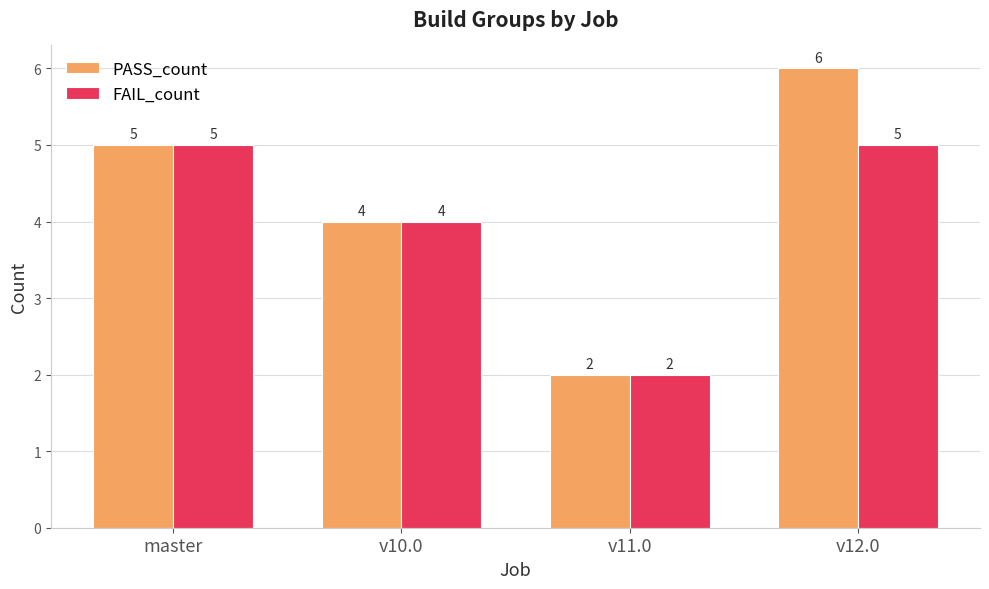

What are all the series names shown in the legend?

PASS_count, FAIL_count